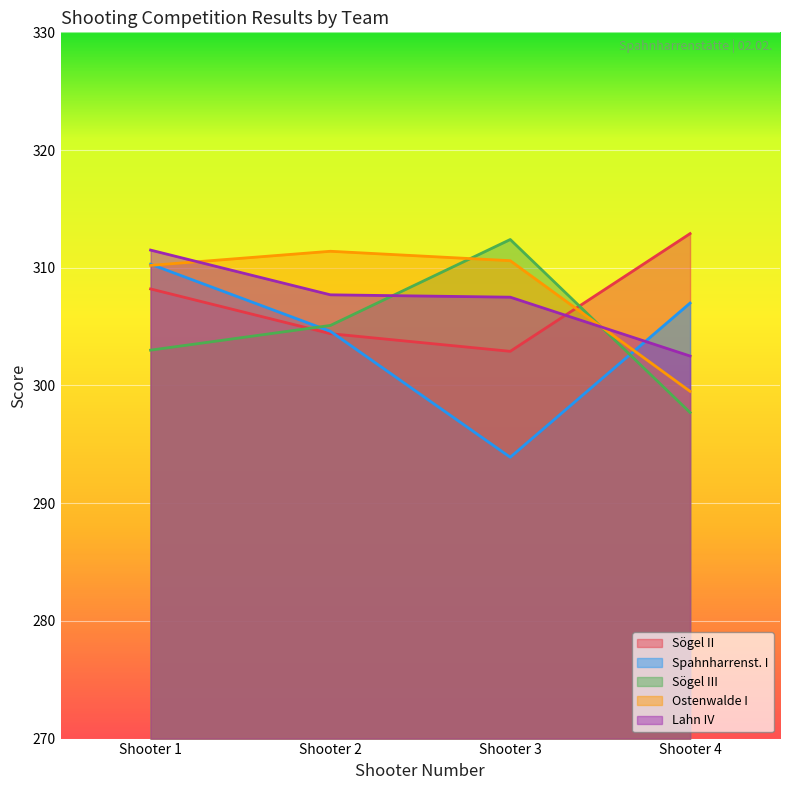

How many values in Sögel II are above zero?

4